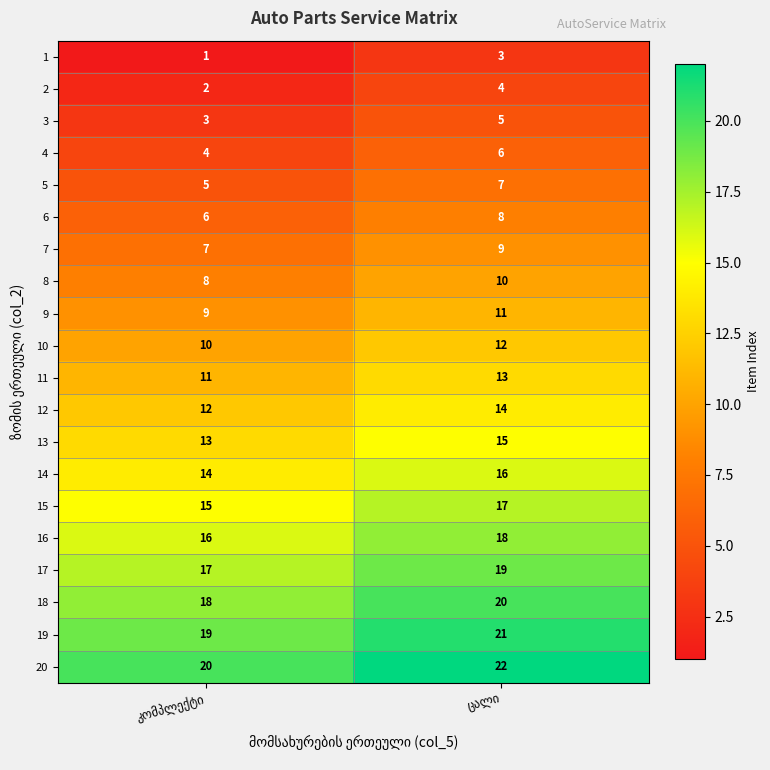

Rank the series by their maximum value, from lowest to highest.

1, 2, 3, 4, 5, 6, 7, 8, 9, 10, 11, 12, 13, 14, 15, 16, 17, 18, 19, 20